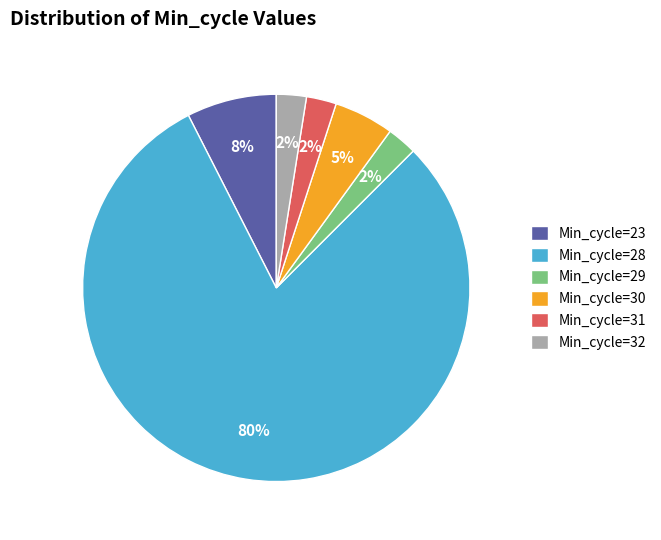

Does Min_cycle=31 account for over 50% of the chart?

No